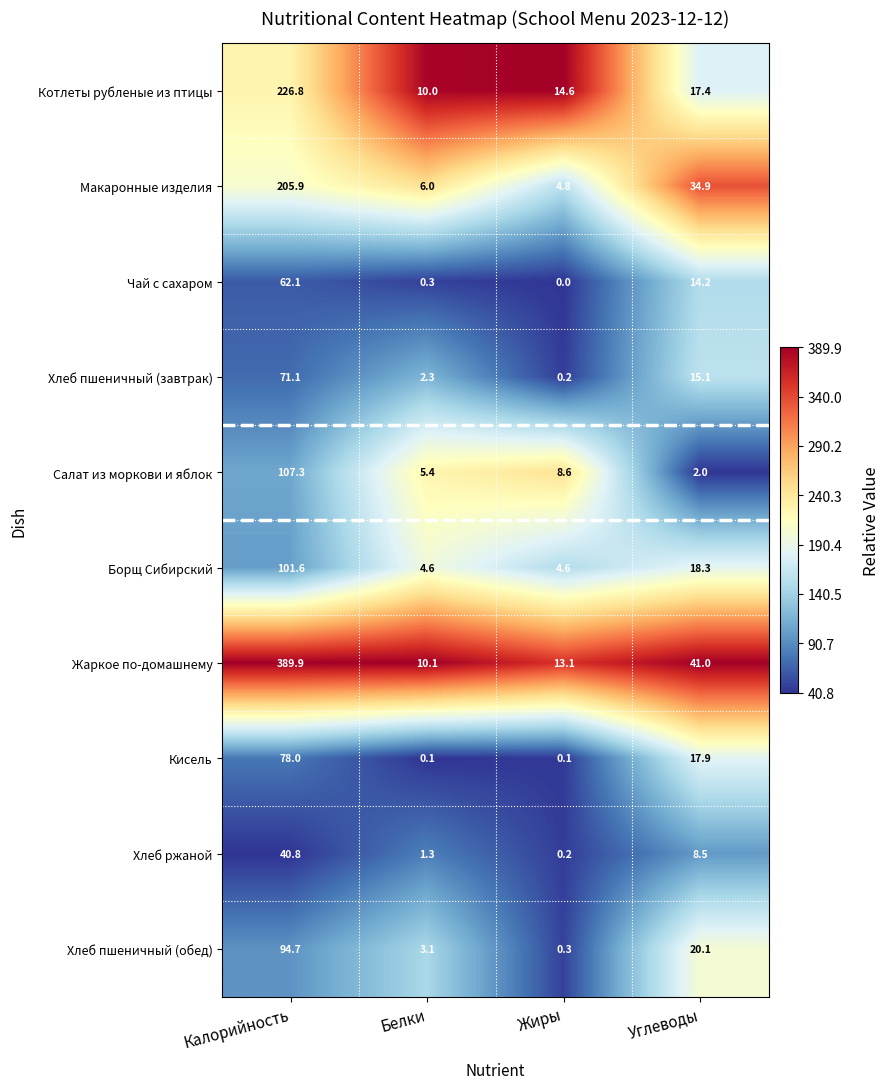

The value of Хлеб пшеничный (обед) at Калорийность is 25.2. True or false?

False